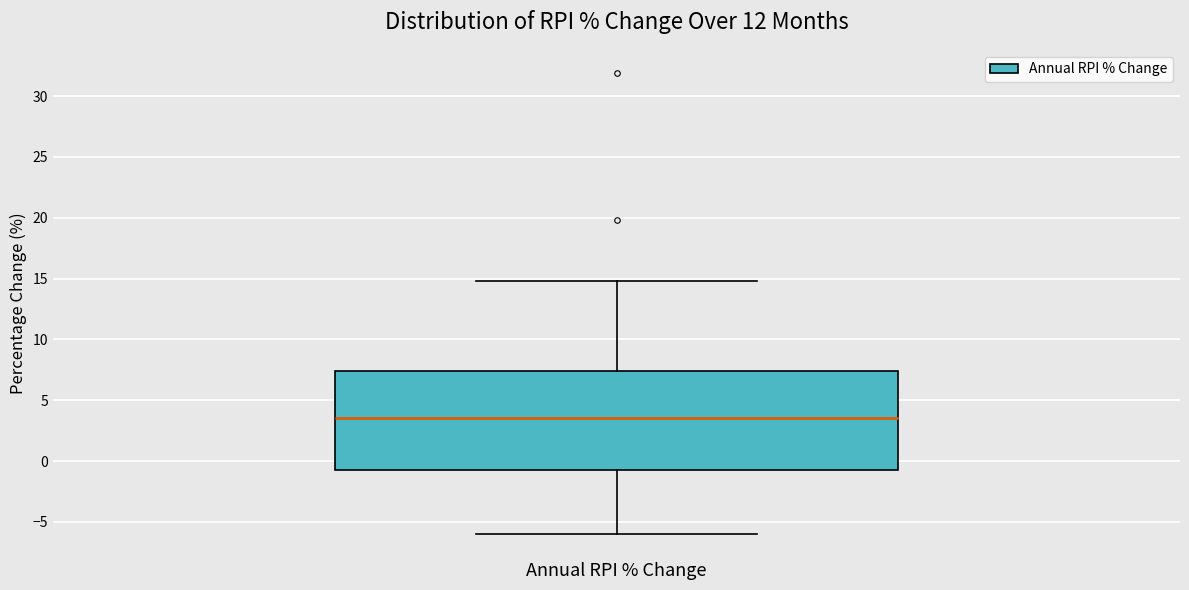

Read this box plot against the y-axis: the position of the median line, the range covered by the box, and the ends of both whiskers. The values are not printed on the chart, so give them approximately, as read against the axis.

median 3.5, box -0.5 to 7.5, whiskers -6.0 to 15.0